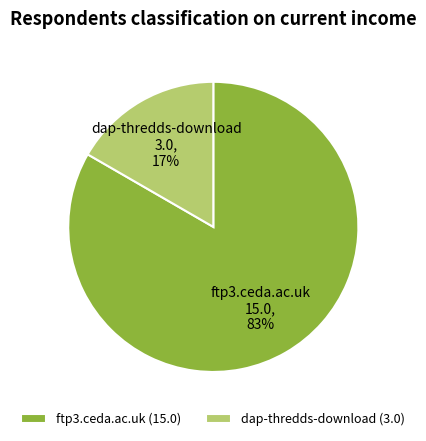

Between ftp3.ceda.ac.uk and dap-thredds-download, which is larger?

ftp3.ceda.ac.uk